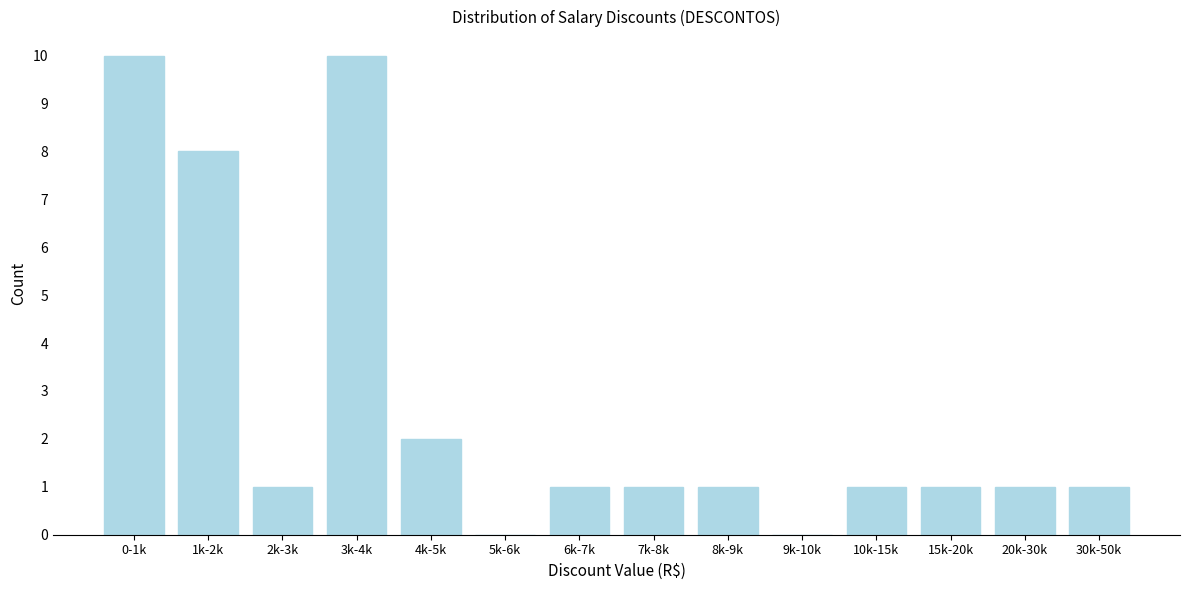

Reading left to right, what are all the values shown in this chart?

0-1k=10	1k-2k=8	2k-3k=1	3k-4k=10	4k-5k=2	5k-6k=0	6k-7k=1	7k-8k=1	8k-9k=1	9k-10k=0	10k-15k=1	15k-20k=1	20k-30k=1	30k-50k=1